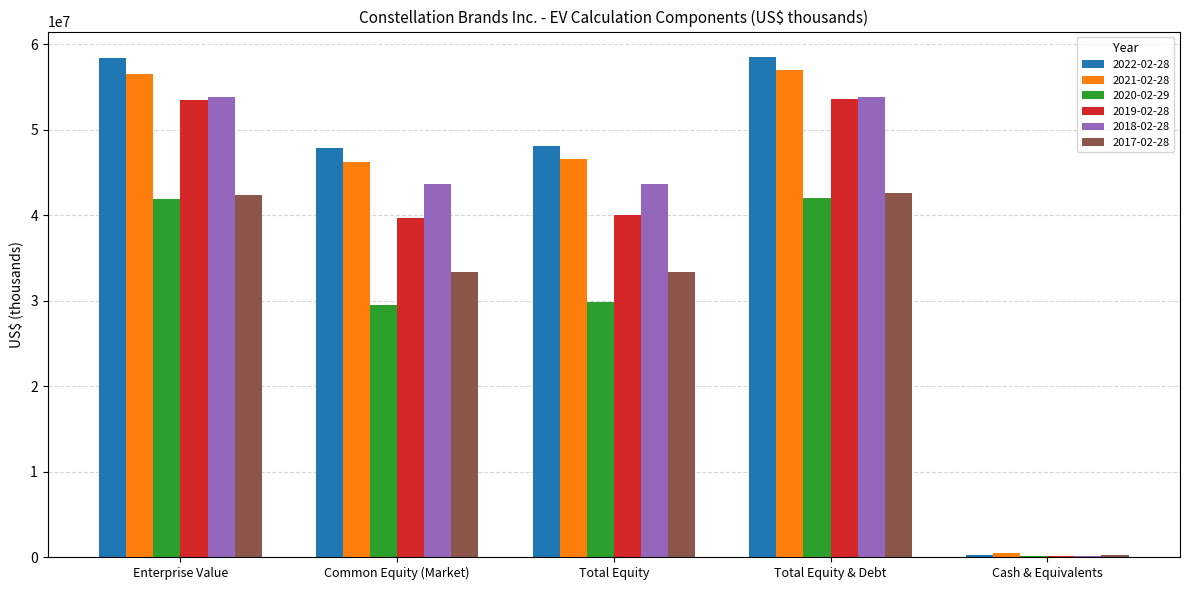

Count the number of categories in the chart.

5